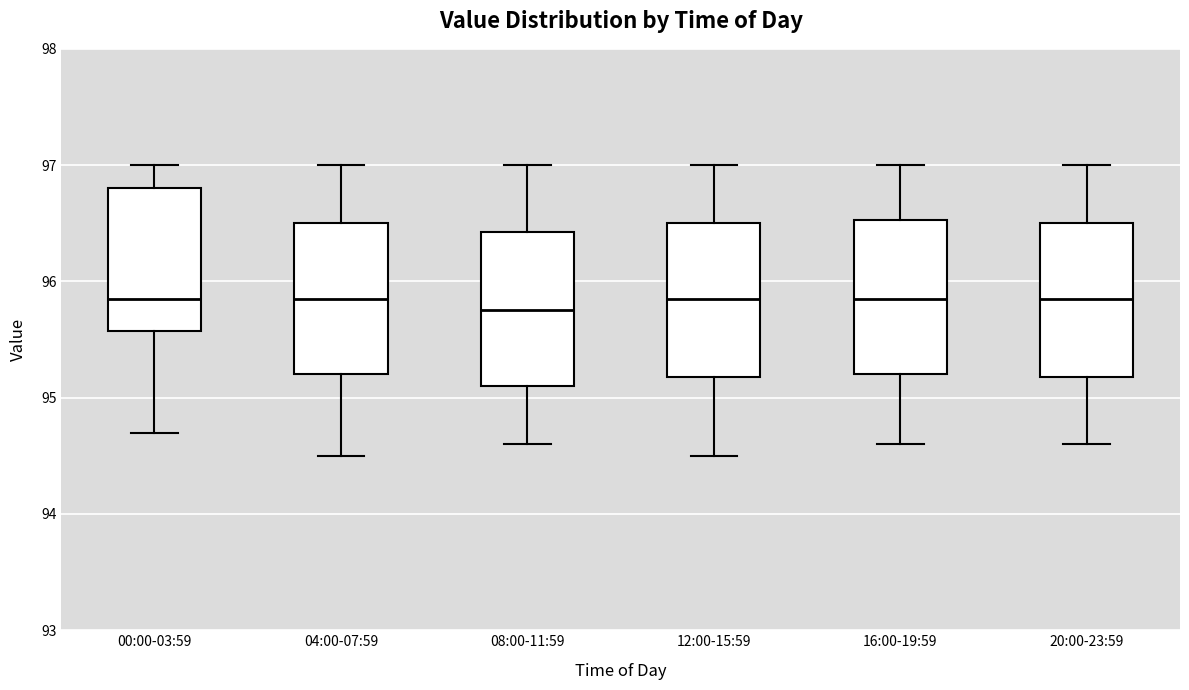

Reading left to right, read every box against the y-axis: the position of its median line, the range the box covers, and the ends of its whiskers. The values are not printed on the chart, so give them approximately, as read against the axis.

00:00-03:59: median 95.9, box 95.6 to 96.8, whiskers 94.7 to 97.0
04:00-07:59: median 95.9, box 95.2 to 96.5, whiskers 94.5 to 97.0
08:00-11:59: median 95.8, box 95.1 to 96.4, whiskers 94.6 to 97.0
12:00-15:59: median 95.9, box 95.2 to 96.5, whiskers 94.5 to 97.0
16:00-19:59: median 95.9, box 95.2 to 96.5, whiskers 94.6 to 97.0
20:00-23:59: median 95.9, box 95.2 to 96.5, whiskers 94.6 to 97.0